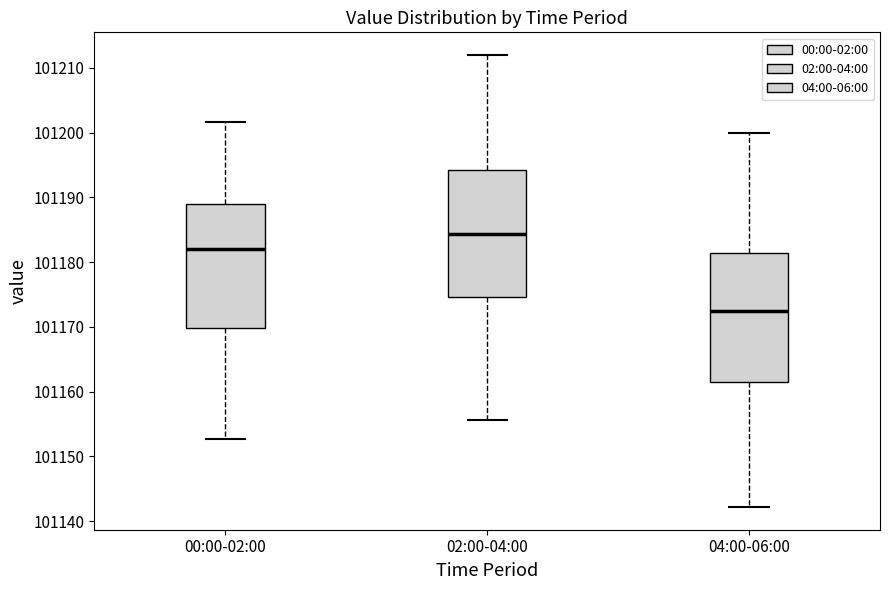

Reading left to right, read every box against the y-axis: the position of its median line, the range the box covers, and the ends of its whiskers. The values are not printed on the chart, so give them approximately, as read against the axis.

00:00-02:00: median 101182, box 101170 to 101189, whiskers 101153 to 101202
02:00-04:00: median 101184, box 101175 to 101194, whiskers 101156 to 101212
04:00-06:00: median 101173, box 101161 to 101181, whiskers 101142 to 101200